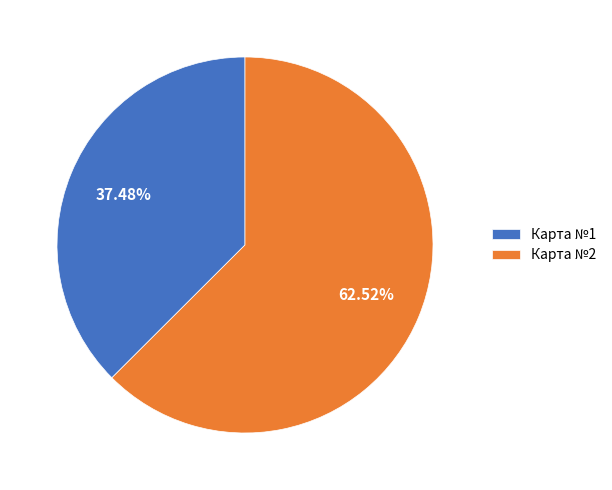

What is the total percentage of Карта №1 and Карта №2?

100.0%